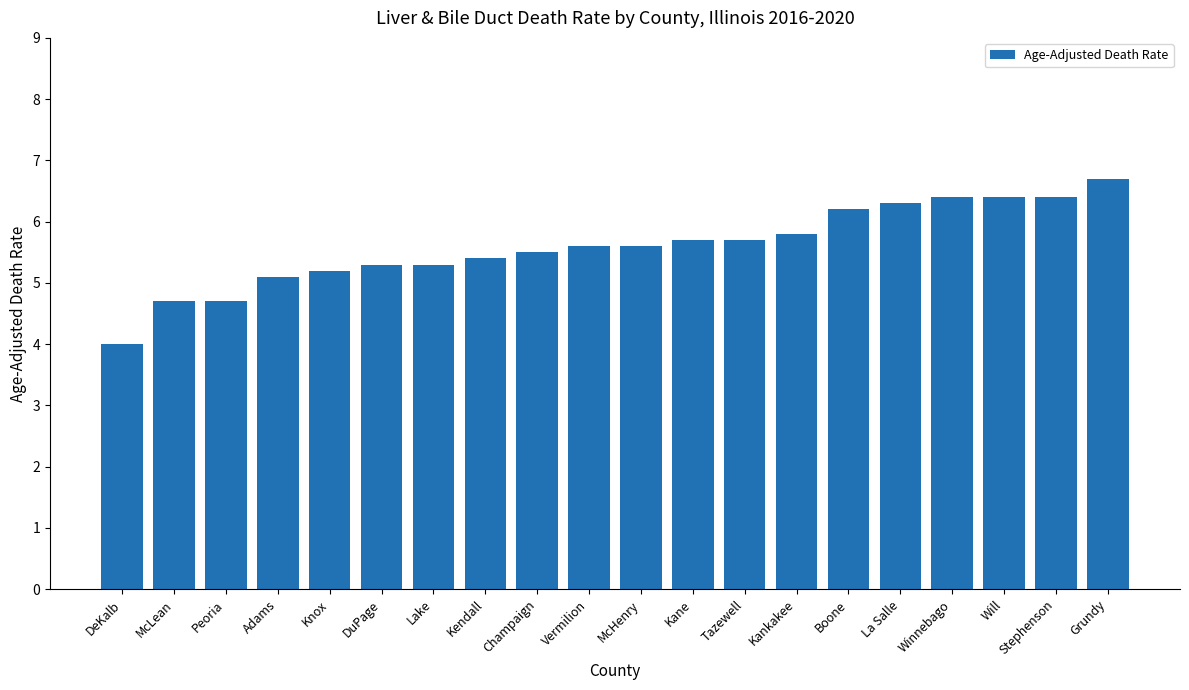

At which category does the chart reach its peak across all series?

Grundy